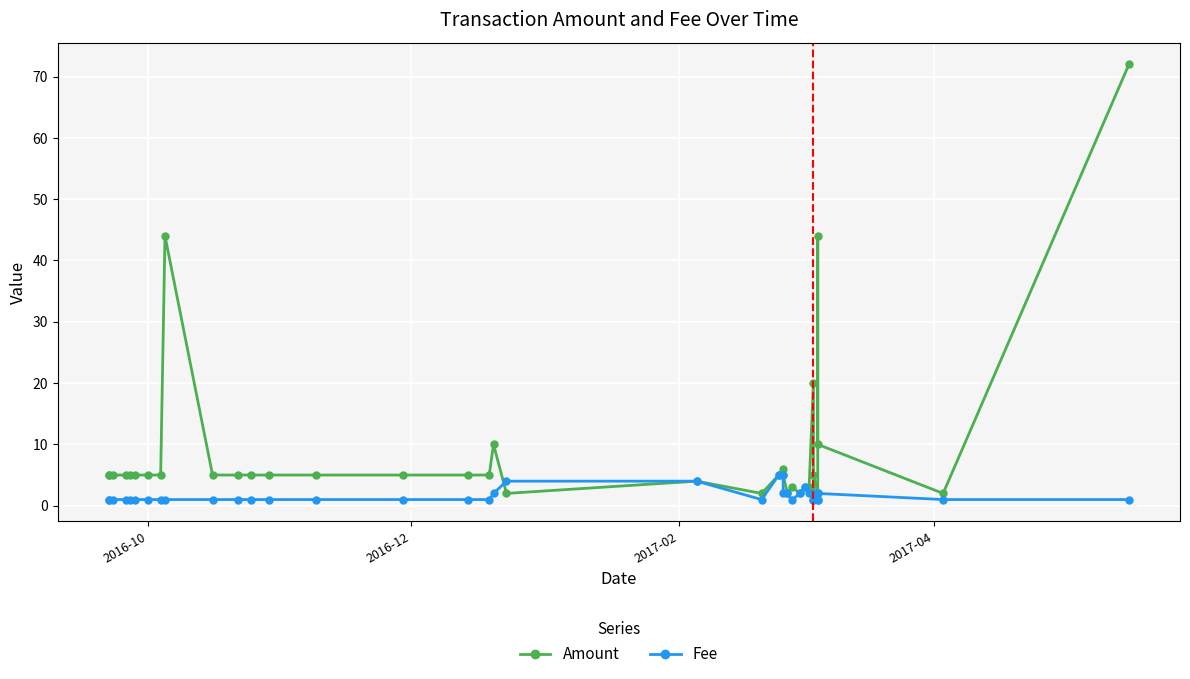

How many intersections are there between Amount and Fee?

1